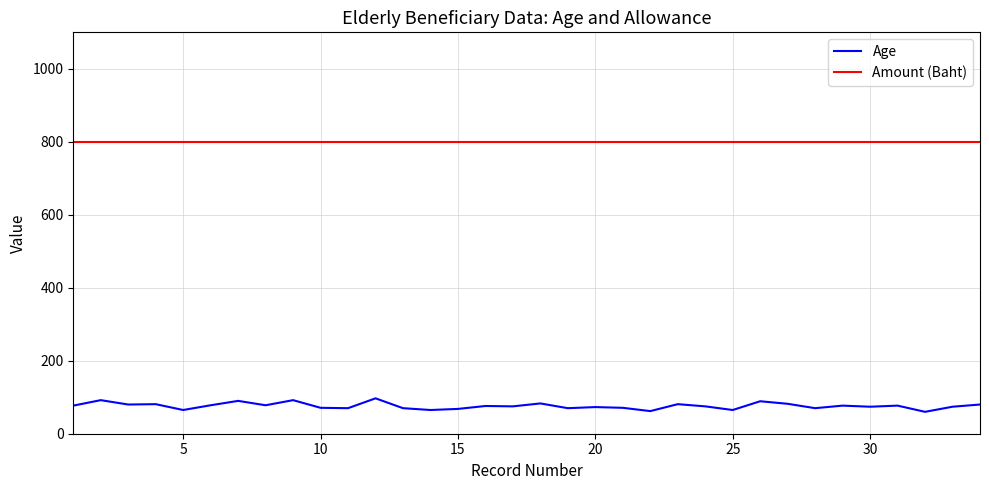

Rank the series by their maximum value, from highest to lowest.

Amount (Baht), Age